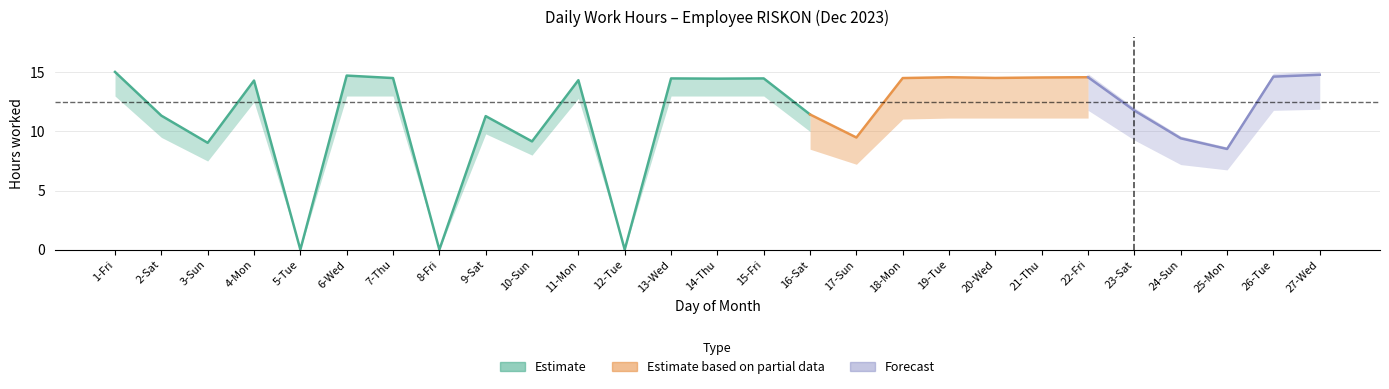

Count the number of values greater than 14.

15